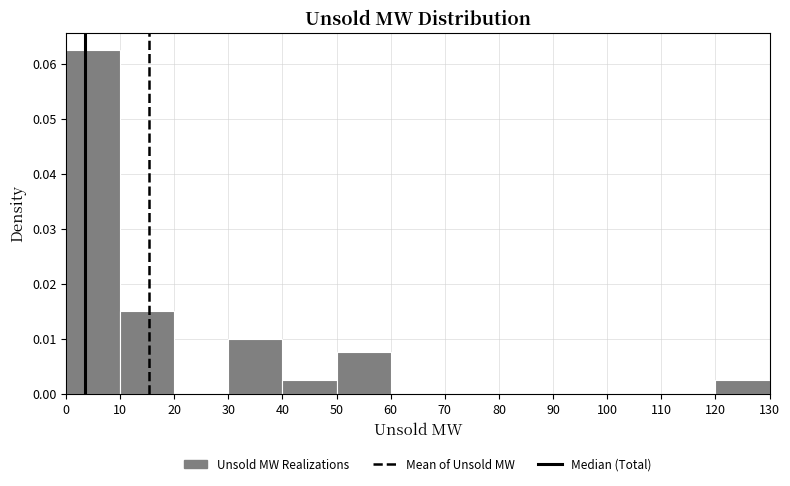

Over which range of the x-axis is the bar tallest?

0 to 10